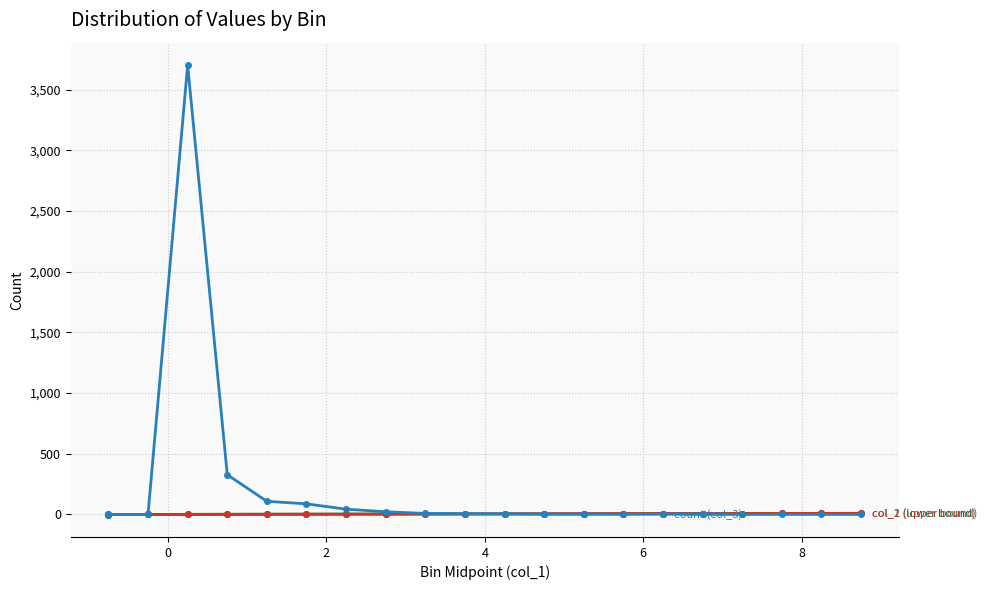

What is the maximum value shown in the chart?

3702.0